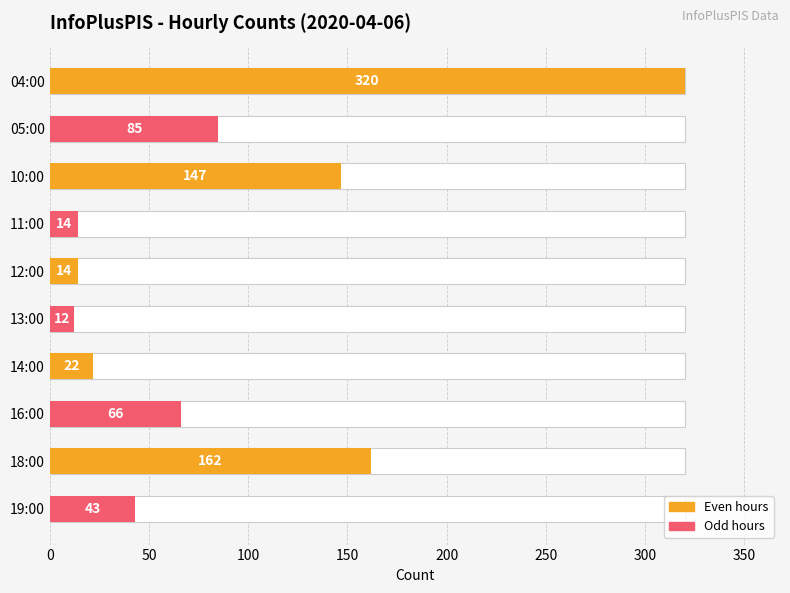

What is the sum of all values?

885